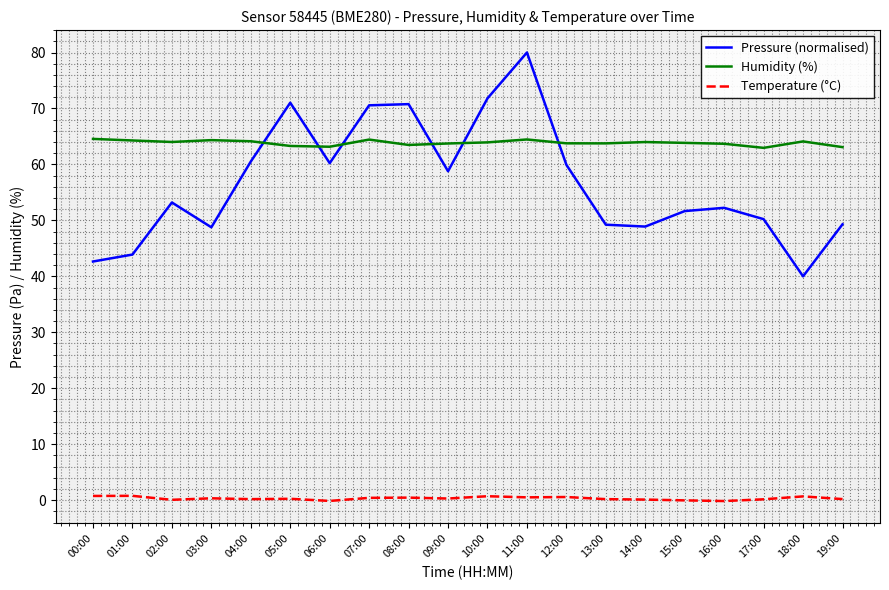

True or false: Temperature (°C) and Pressure (normalised) cross at least once.

False